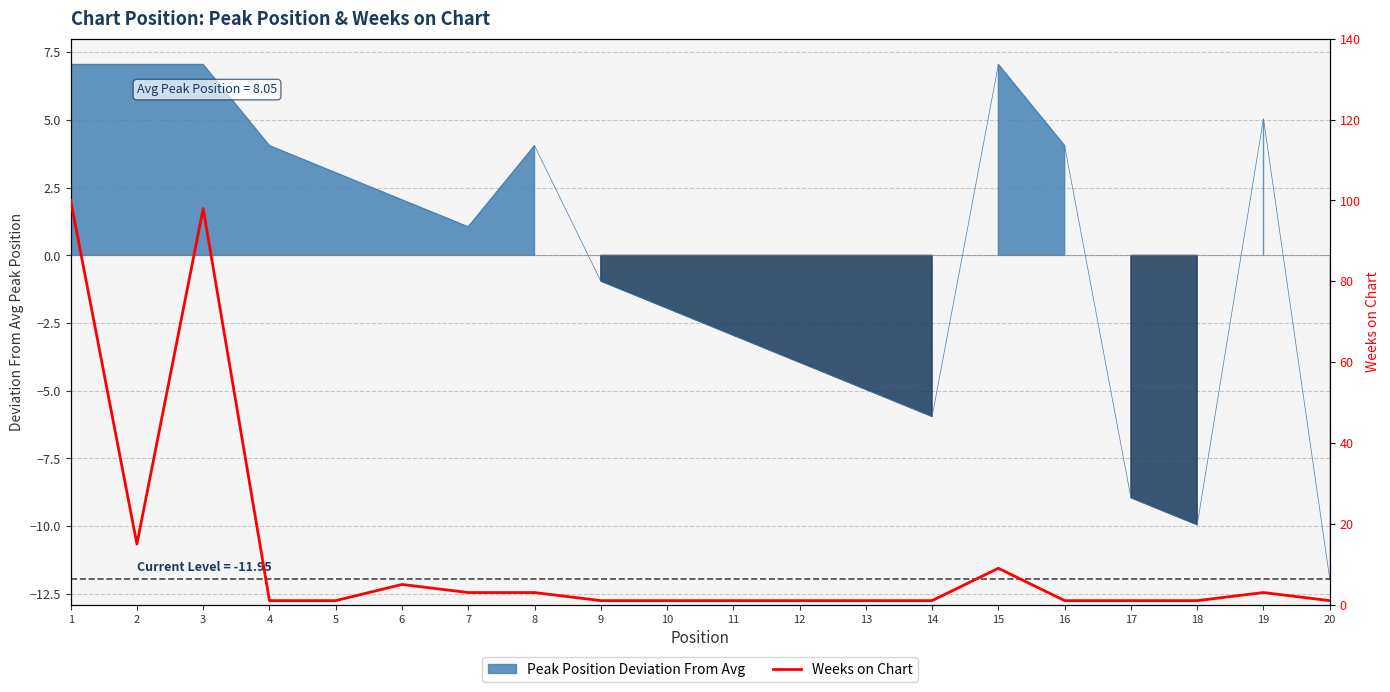

Where is the first local minimum?

2